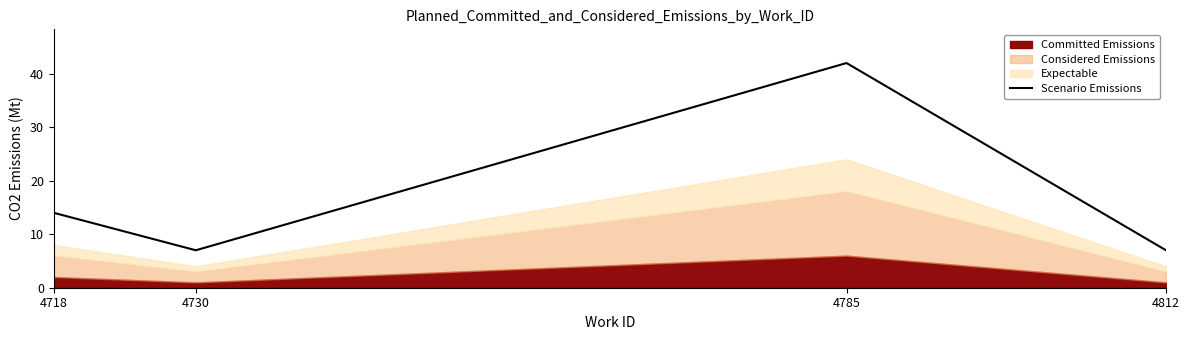

List the labels in order of value, smallest first.

4730, 4812, 4718, 4785